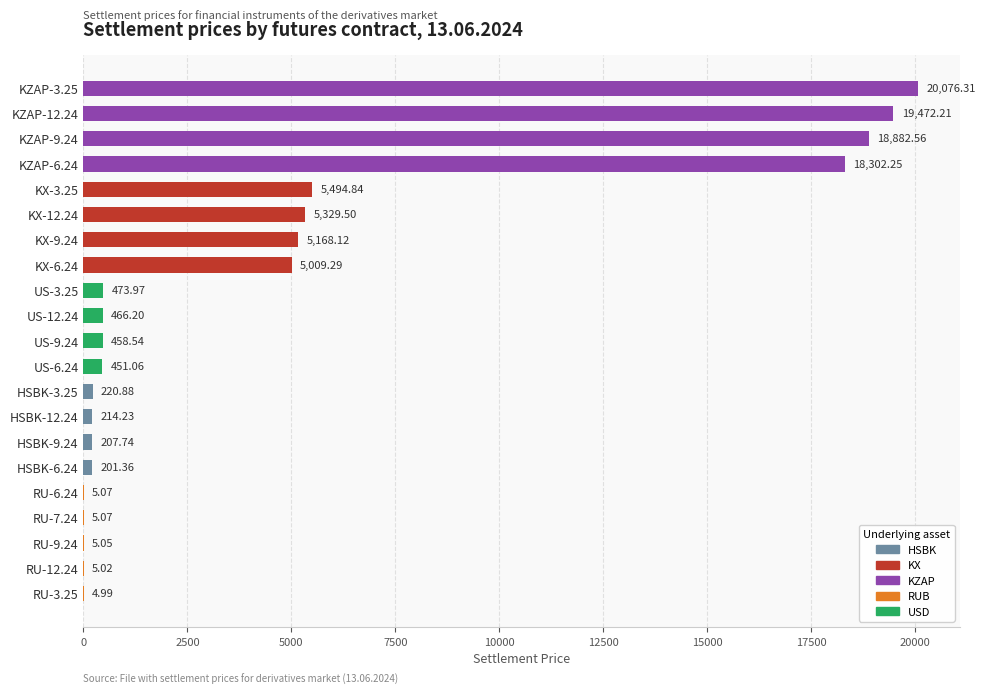

What is the sum of the values at RU-3.25 and HSBK-3.25?

225.9